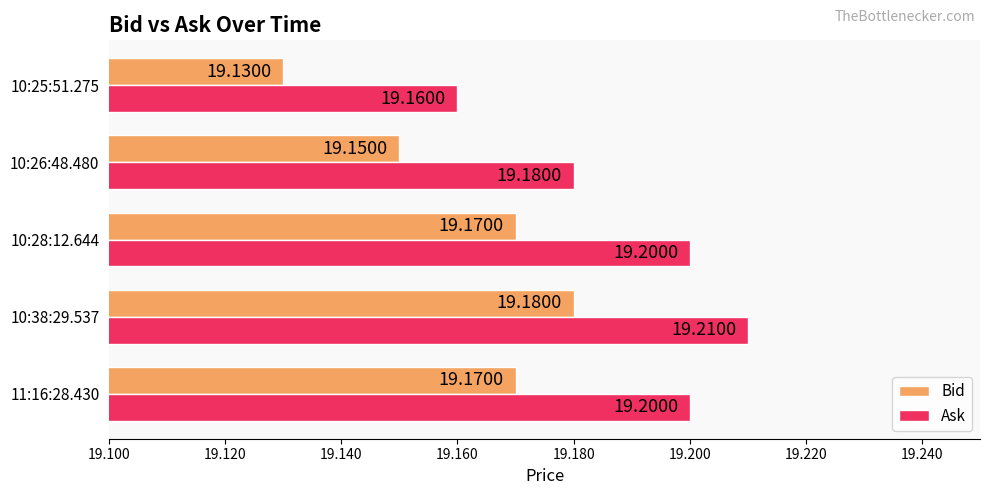

What are all the series names shown in the legend?

Bid, Ask